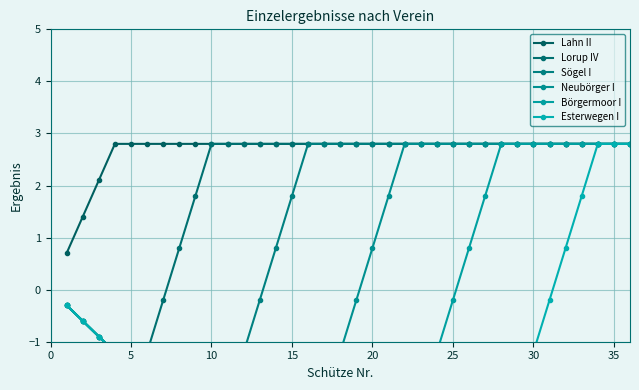

Is the value of Esterwegen I at 25 greater than the value of Sögel I at 33?

No